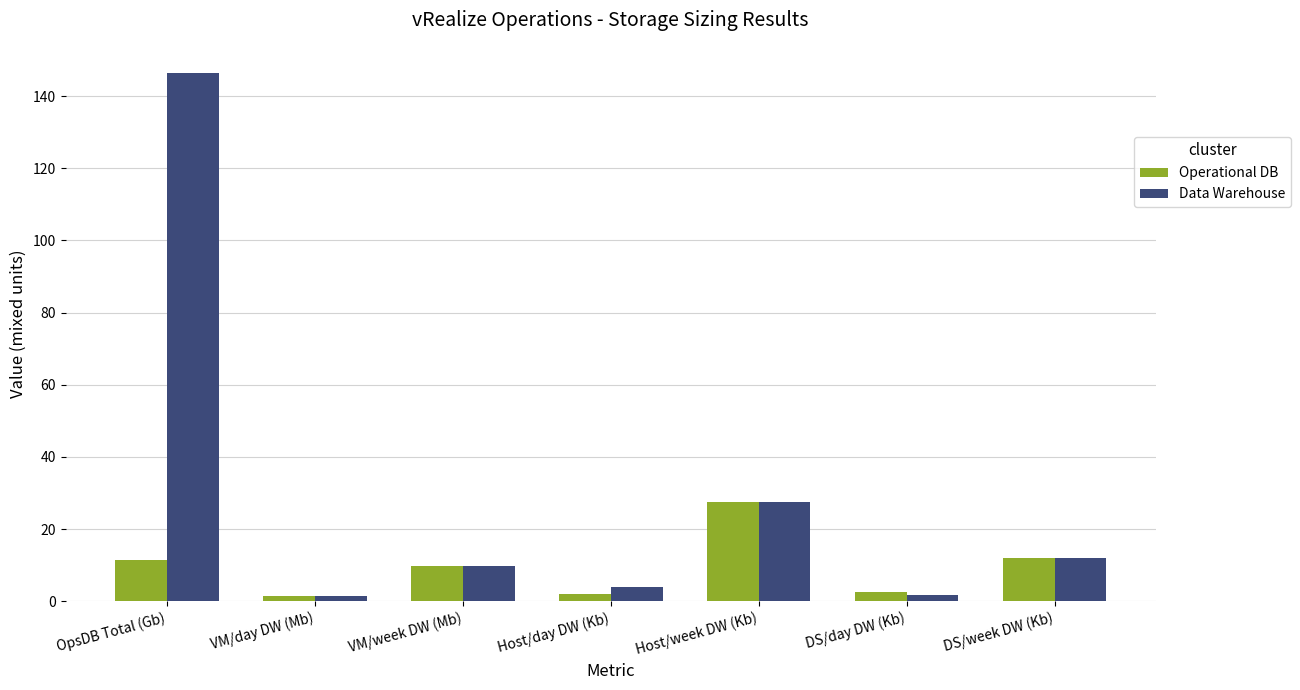

List the series in order of their overall mean, lowest first.

Operational DB, Data Warehouse